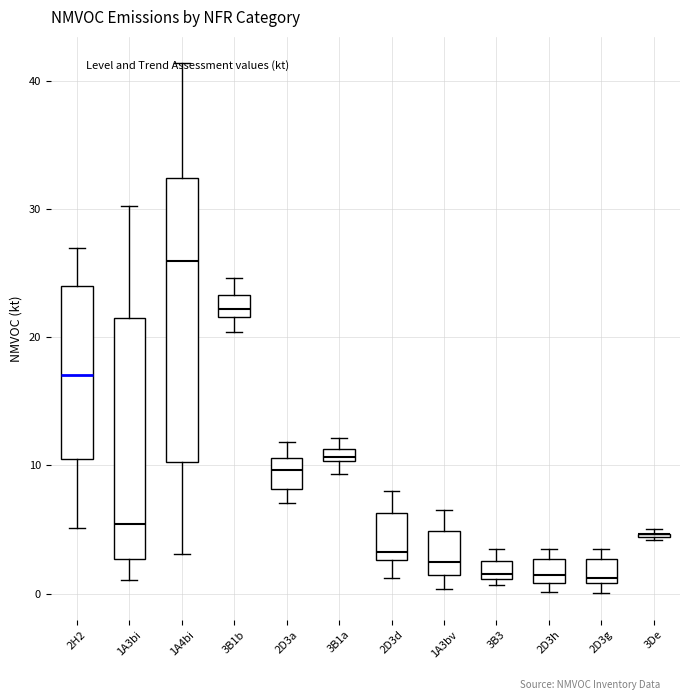

Where does the lower whisker of the box for 1A3bi end on the y-axis? The values are not printed on the chart, so give them approximately, as read against the axis.

1